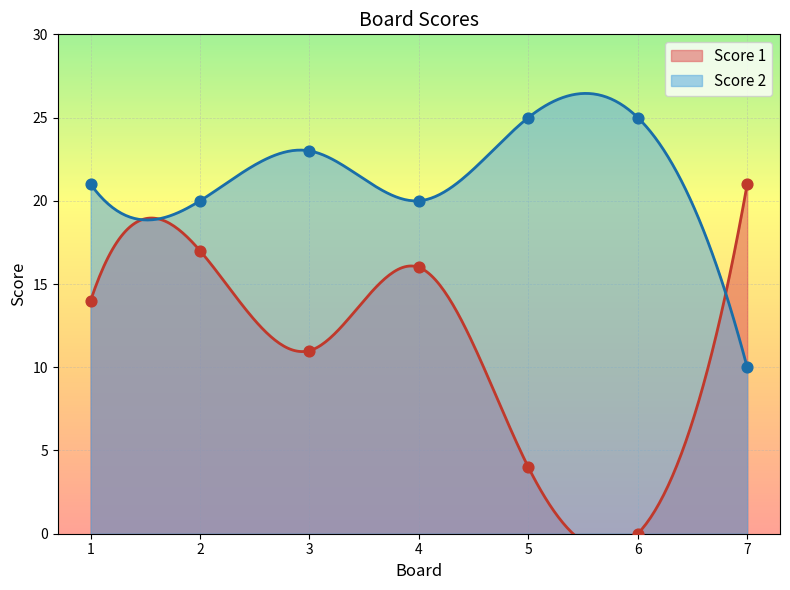

Which series has the widest spread of Y values?

Score 1